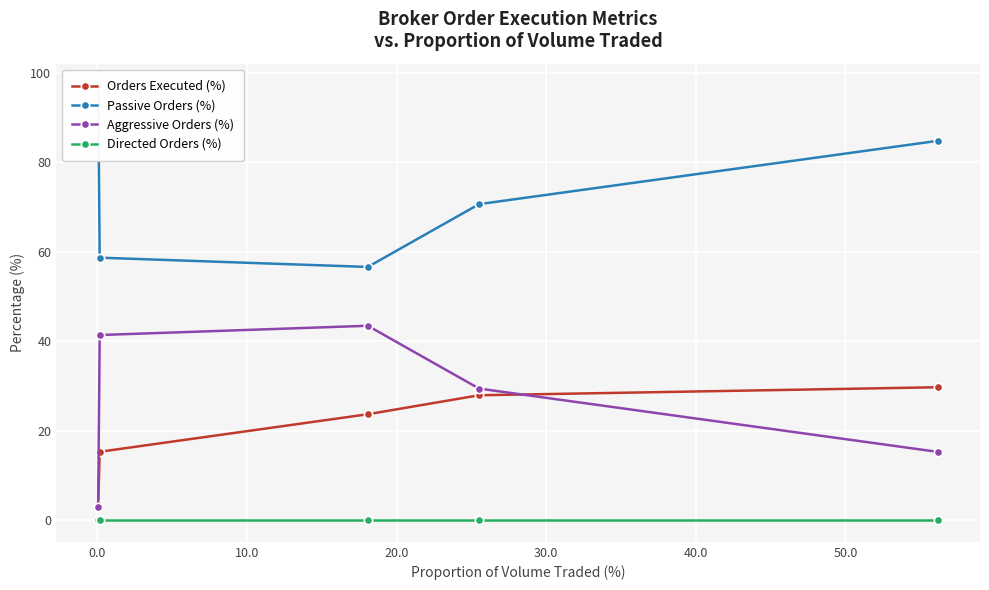

True or false: Orders Executed (%) and Aggressive Orders (%) intersect in this chart.

True